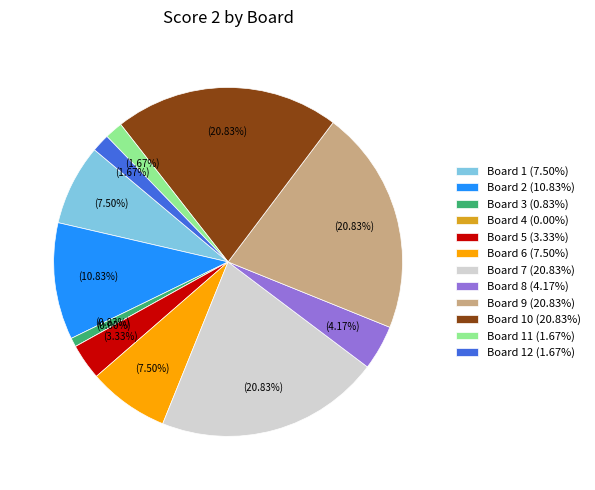

Does any single category account for the majority?

No